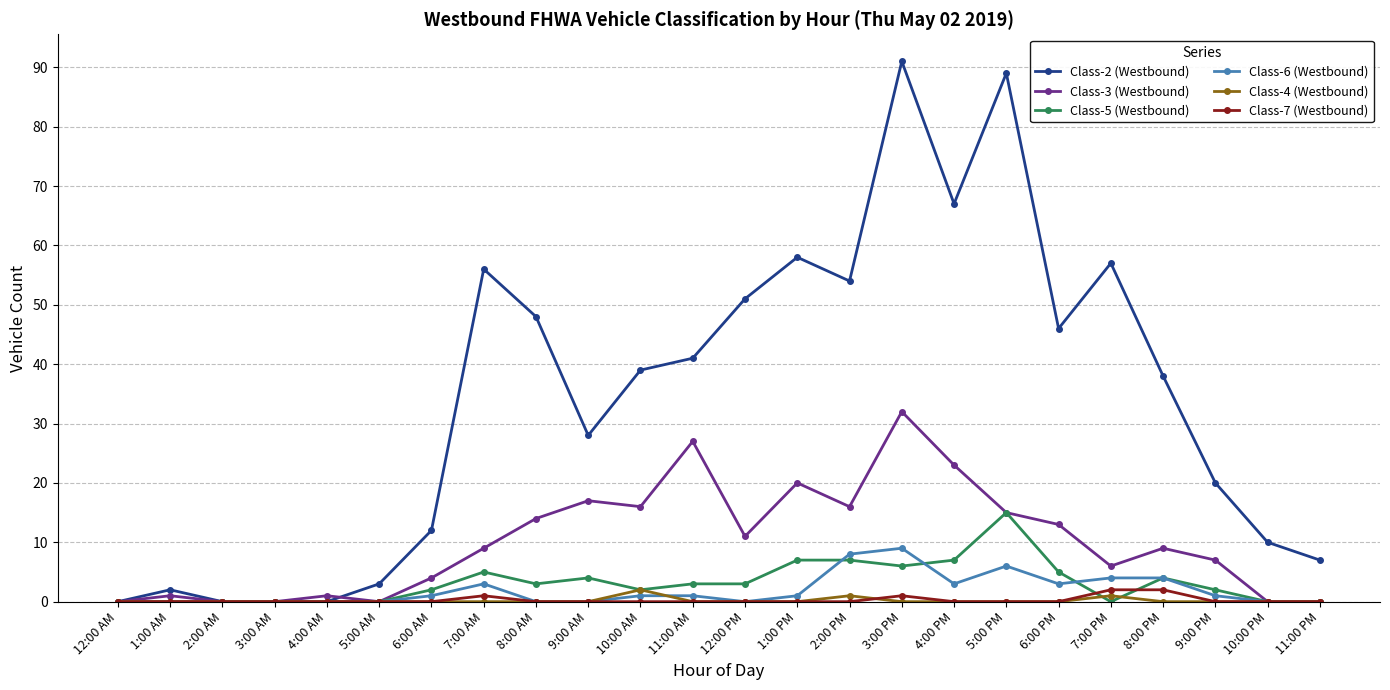

What is the difference between the highest and lowest values at 1:00 AM?

2